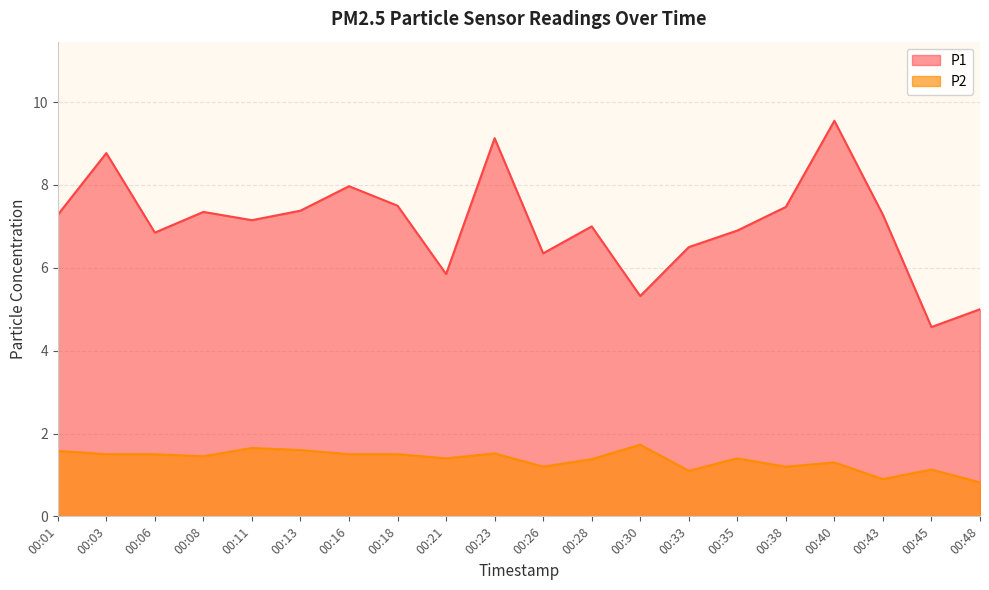

List the series in order of their peak value, lowest first.

P2, P1